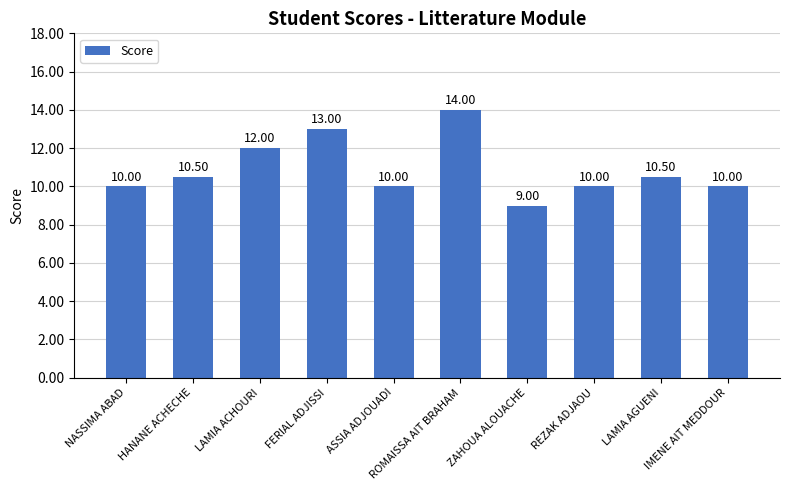

Read the value at REZAK ADJAOU.

10.0